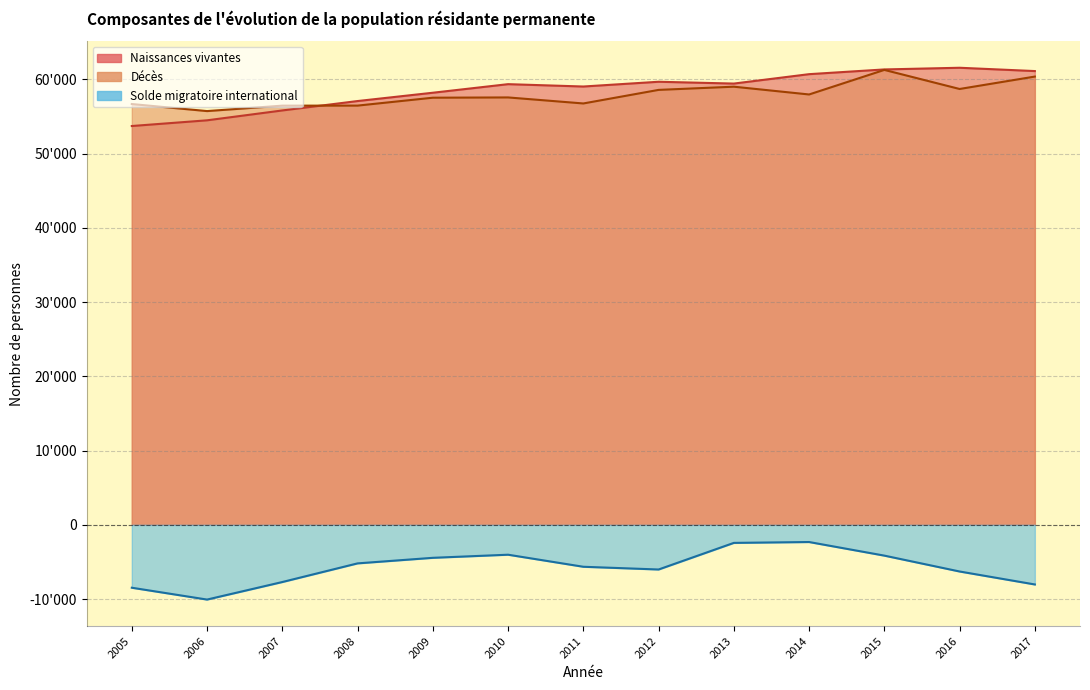

True or false: Naissances vivantes has a value of 59684 at 2012.

True